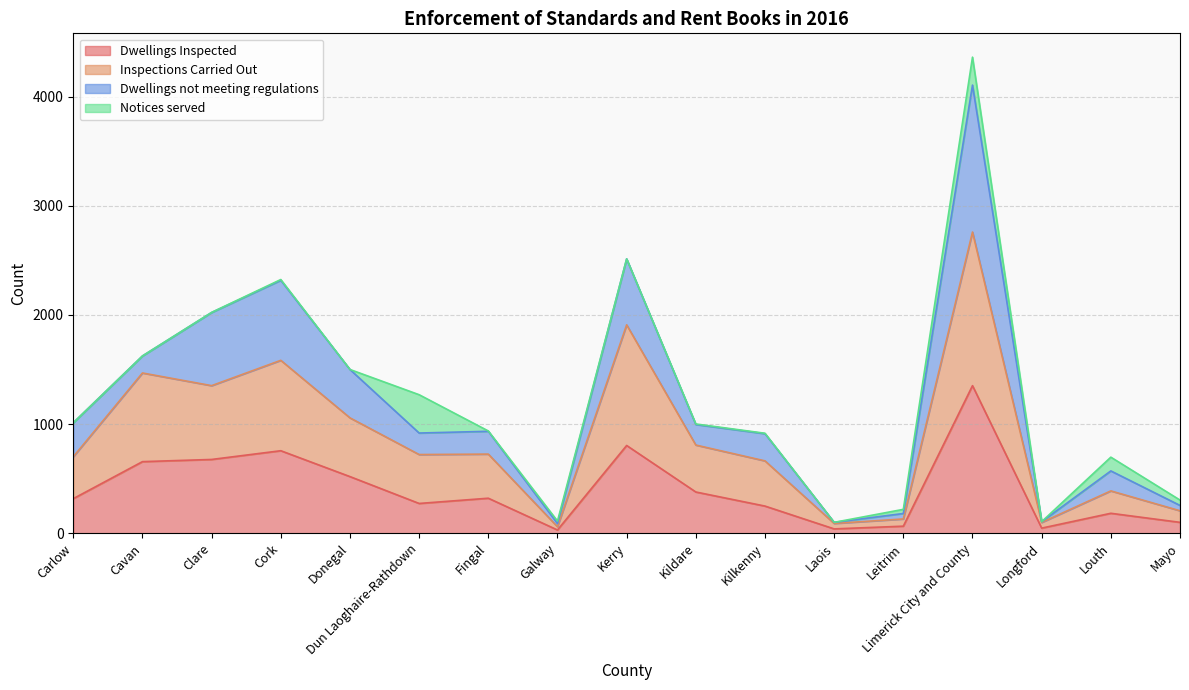

Does the chart have visible grid lines?

Yes